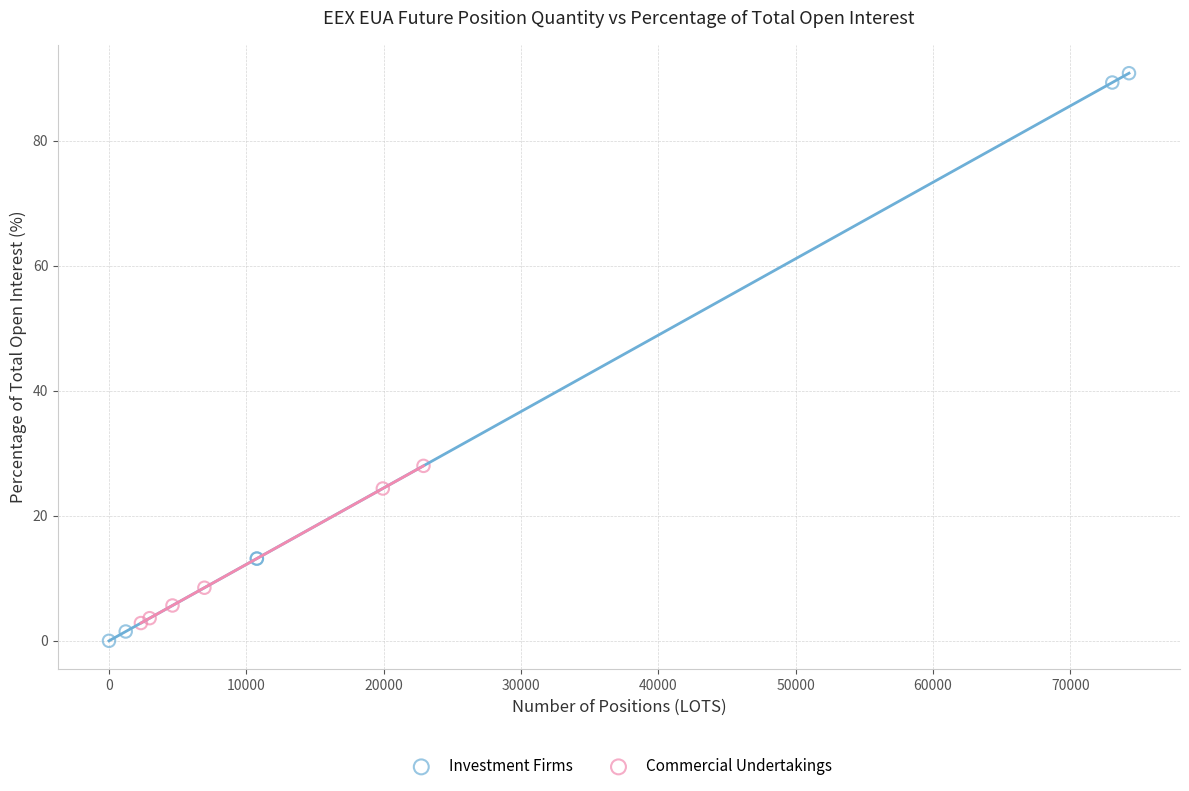

Which series reaches the maximum Y coordinate?

Investment Firms